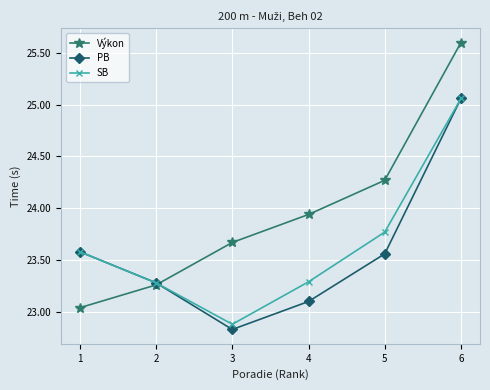

Where is Výkon nearest to the value 24?

4